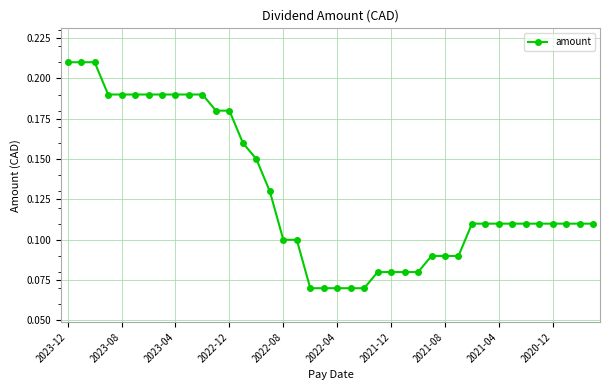

How many values are between 0 and 1?

40